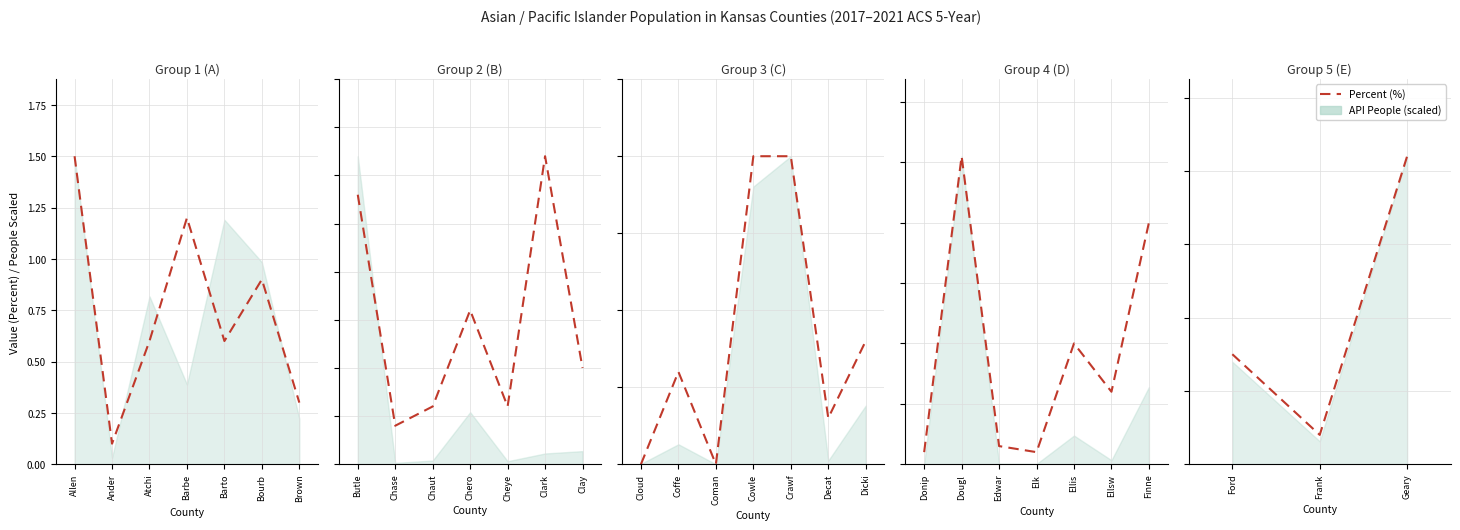

True or false: the data shows 2.9 at Geary.

False